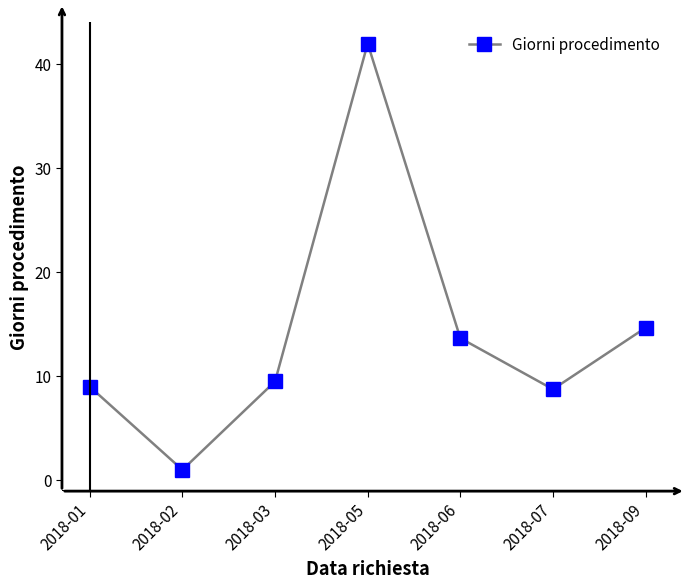

What is the change in value from 2018-07 to 2018-09?

+5.9